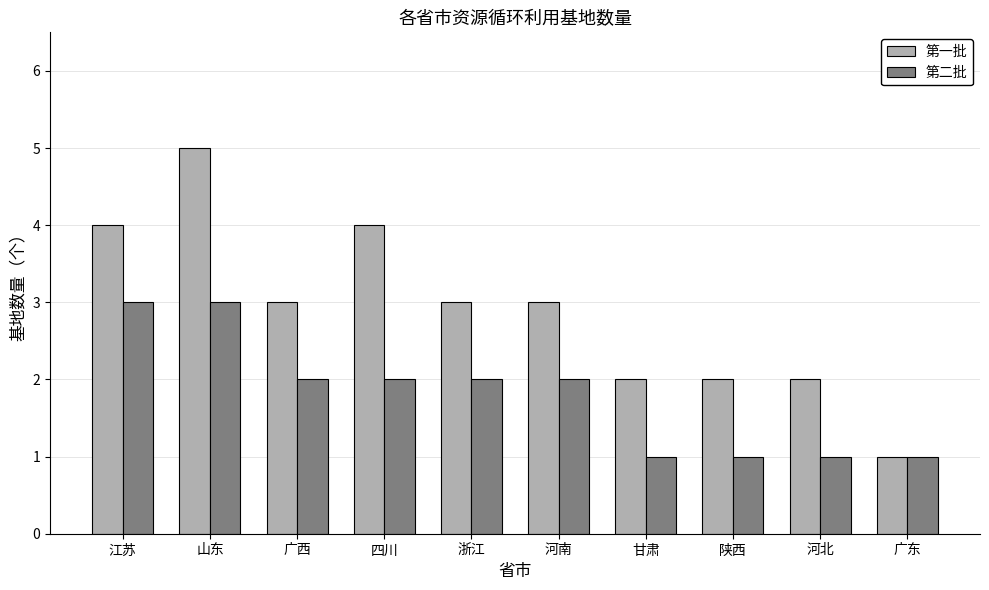

At which category does the chart reach its peak across all series?

山东